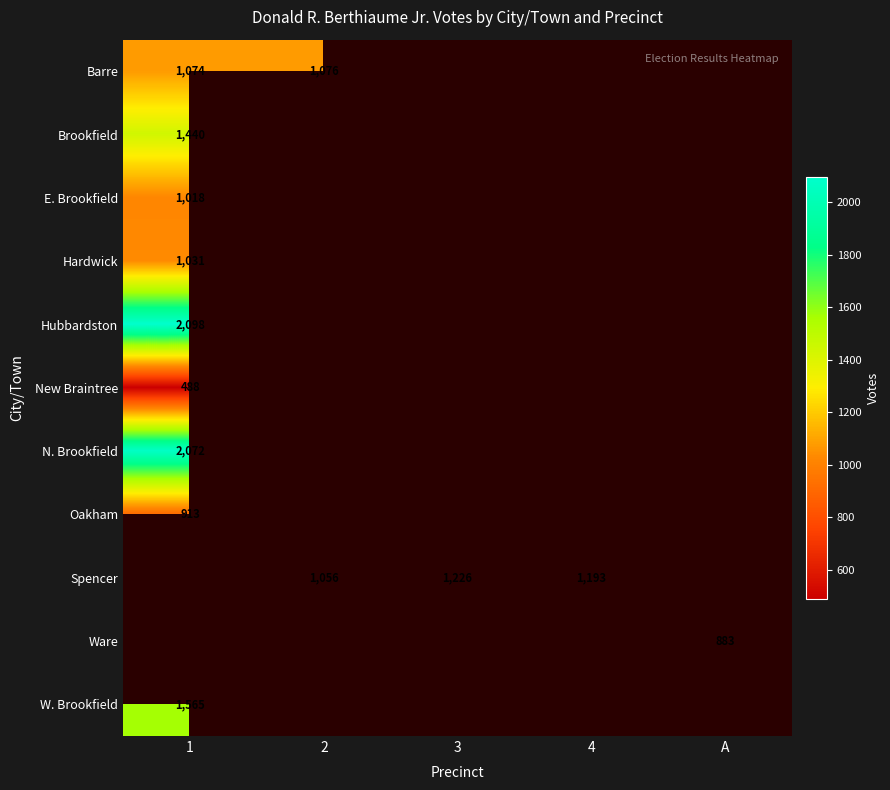

The value of Brookfield at 1 is 677. True or false?

False